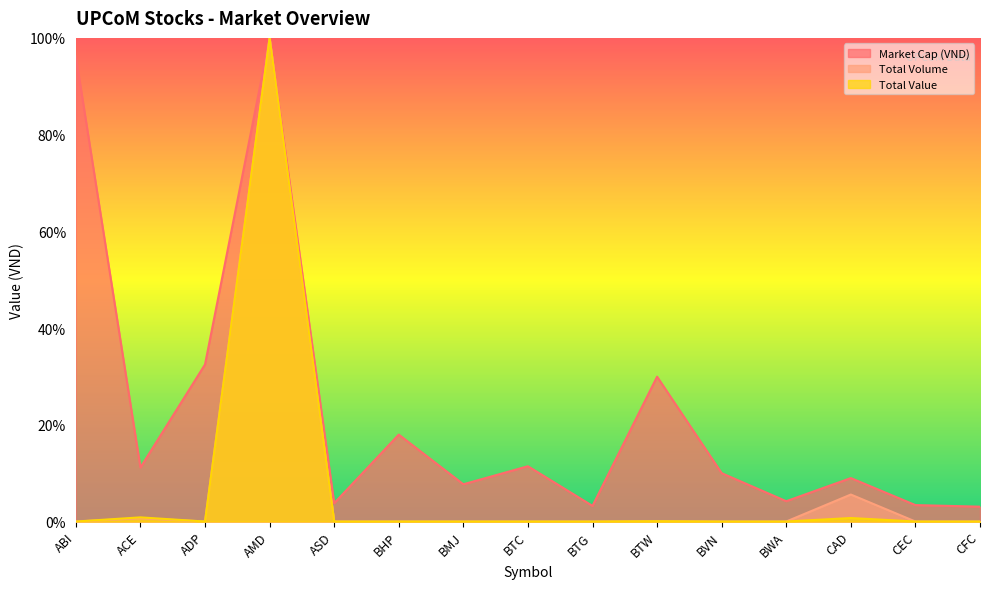

Reading left to right, extract all data points from this chart.

Market Cap (VND): 1.0	0.1	0.3	1.0	0.0	0.2	0.1	0.1	0.0	0.3	0.1	0.0	0.1	0.0	0.0
Total Volume: 0.0	0.0	0.0	1.0	0.0	0.0	0.0	0.0	0.0	0.0	0.0	0.0	0.1	0.0	0.0
Total Value: 0.0	0.0	0.0	1.0	0.0	0.0	0.0	0.0	0.0	0.0	0.0	0.0	0.0	0.0	0.0